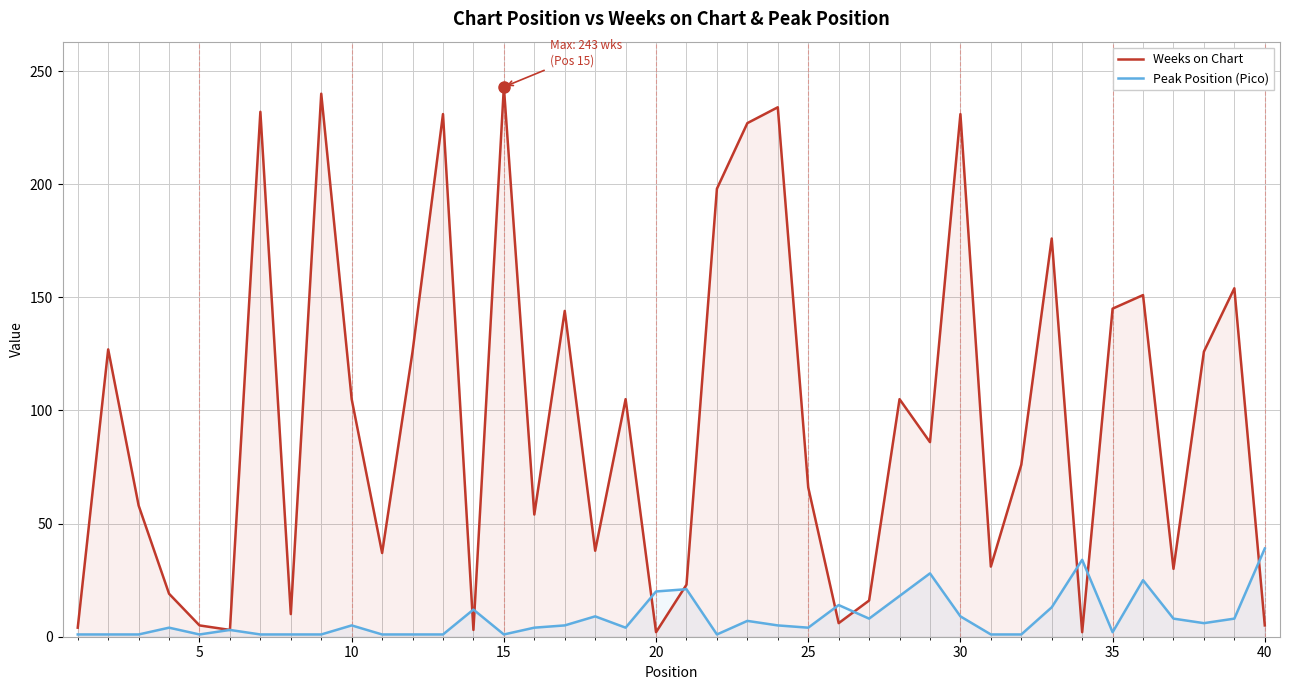

What is the maximum value for Peak Position (Pico)?

39